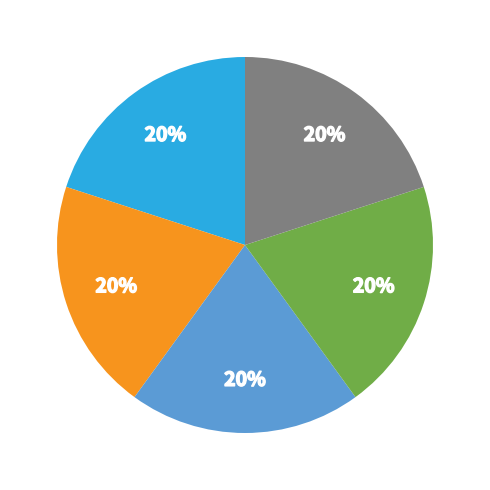

How many slices are in this pie chart?

5